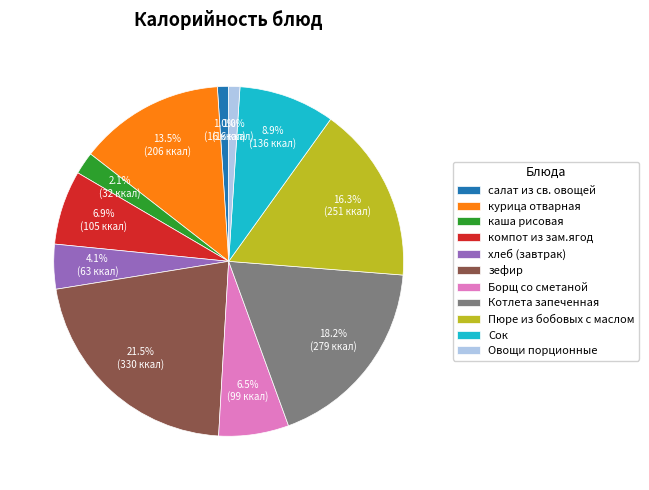

To the nearest percent, what portion does Котлета запеченная represent?

18%